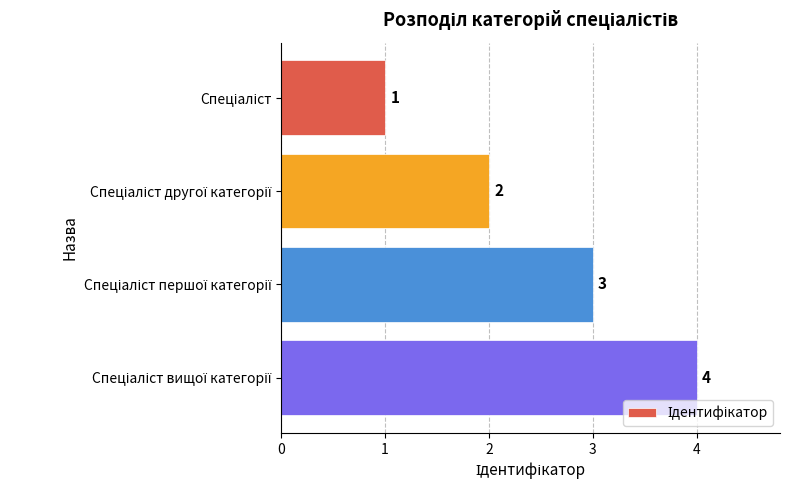

What is the greatest value displayed?

4